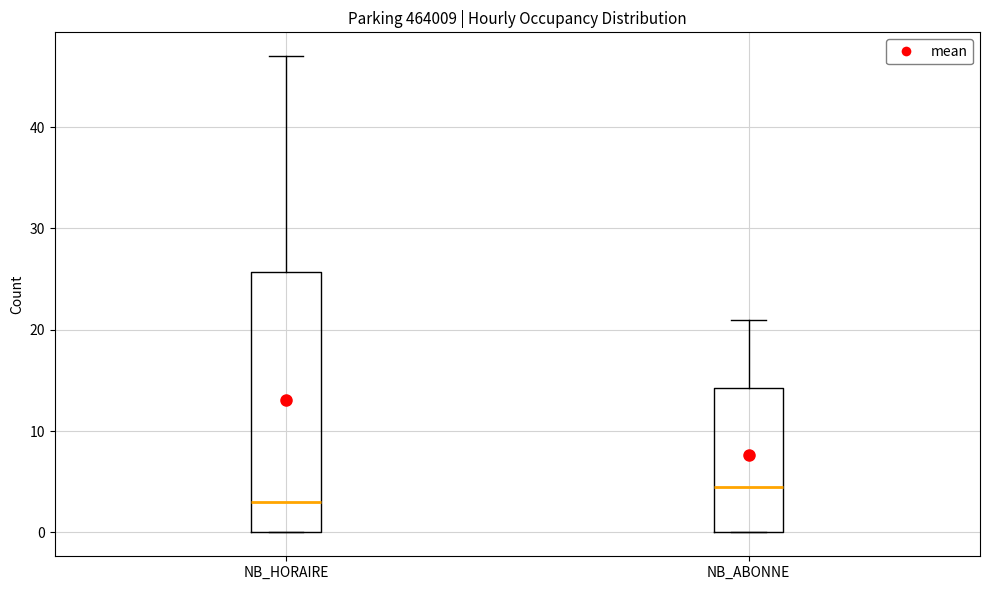

Which box's median line is the highest?

NB_ABONNE